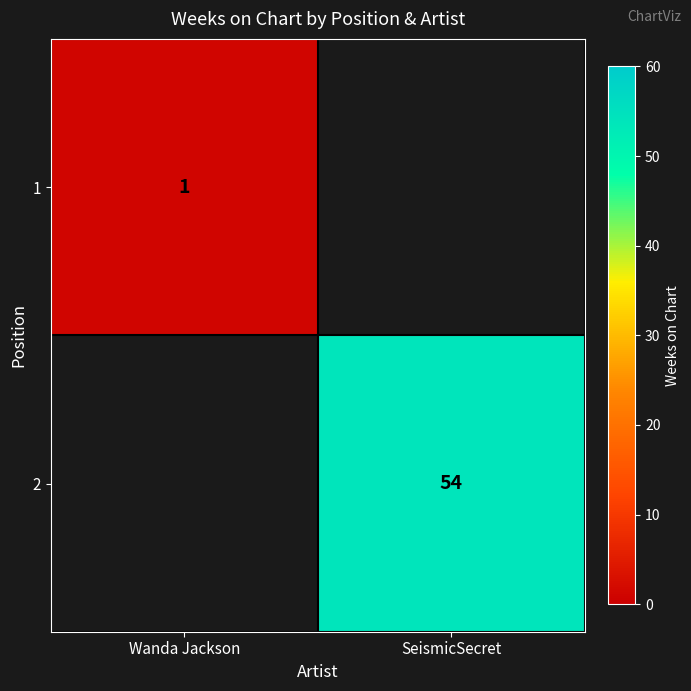

Is the value of 2 at SeismicSecret greater than the value of 1 at Wanda Jackson?

Yes